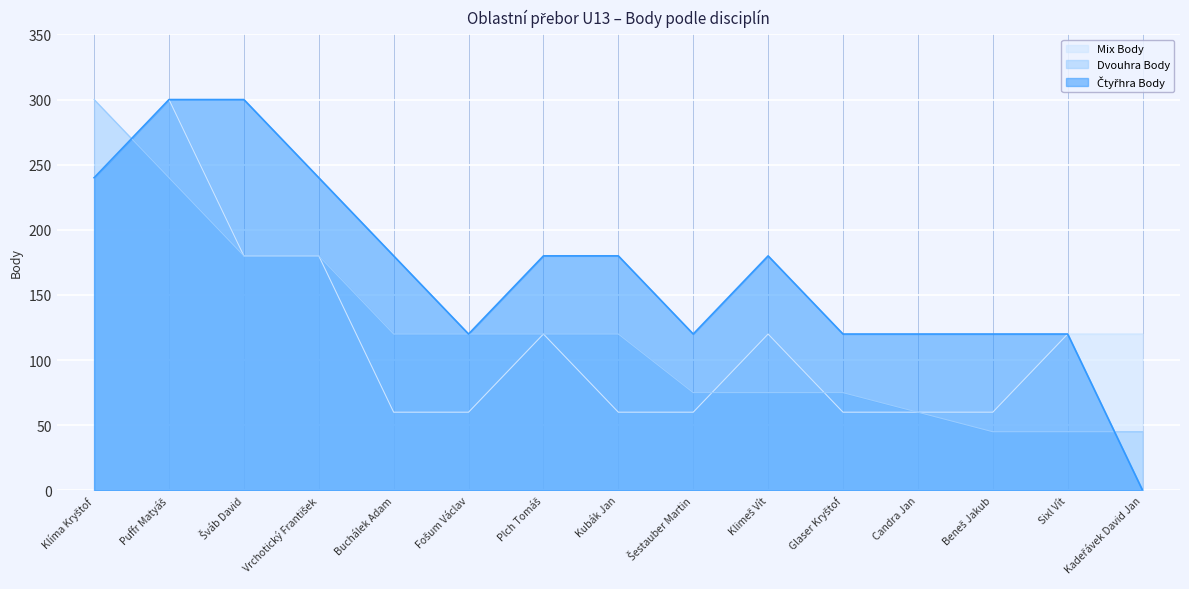

Between Puffr Matyáš and Sixl Vít, which series saw the biggest shift?

Dvouhra Body